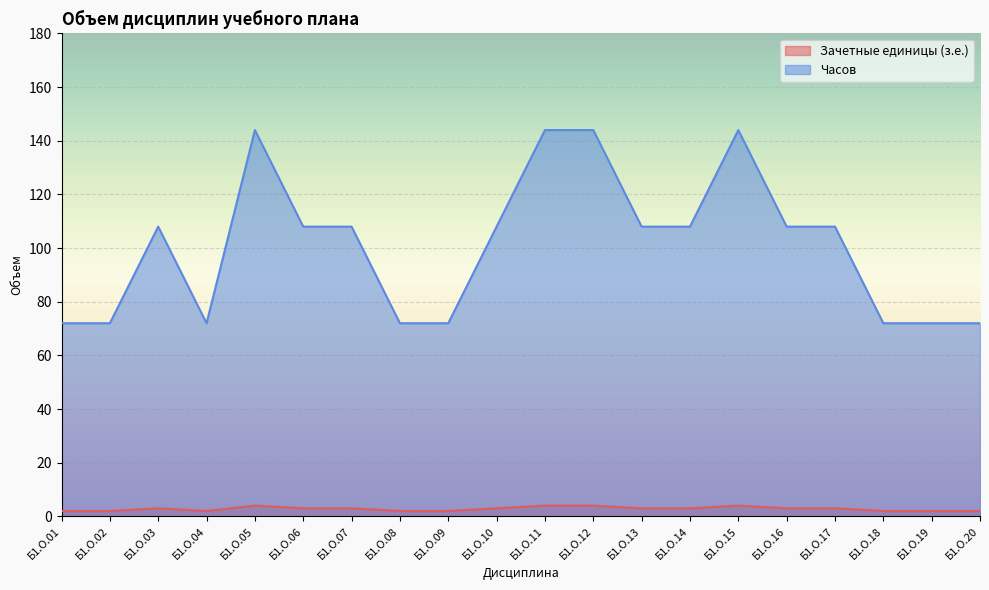

Rank the categories by Часов value from highest to lowest.

Б1.О.05, Б1.О.11, Б1.О.12, Б1.О.15, Б1.О.03, Б1.О.06, Б1.О.07, Б1.О.10, Б1.О.13, Б1.О.14, Б1.О.16, Б1.О.17, Б1.О.01, Б1.О.02, Б1.О.04, Б1.О.08, Б1.О.09, Б1.О.18, Б1.О.19, Б1.О.20